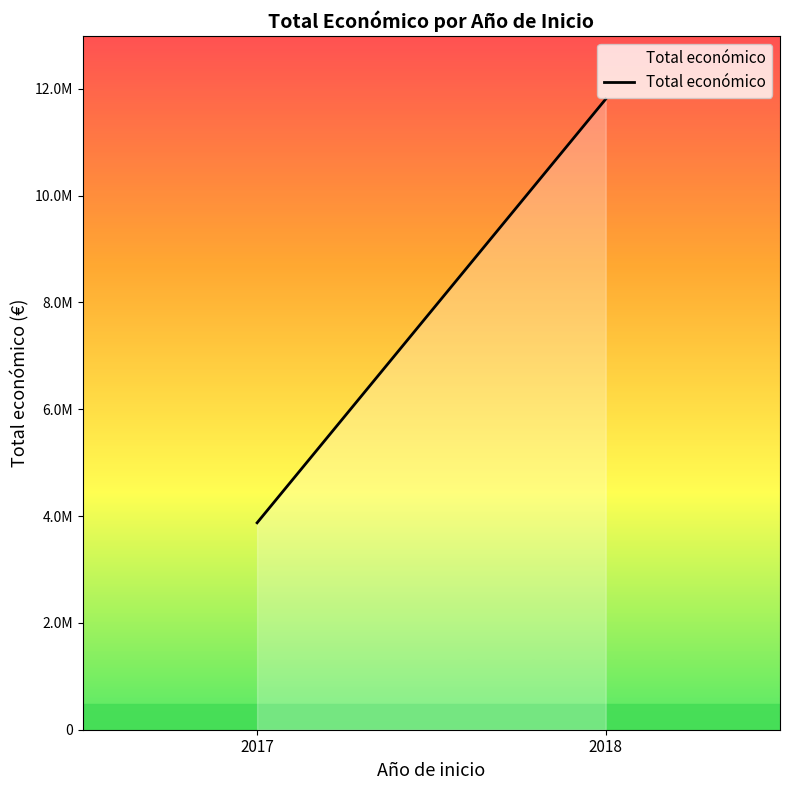

Does the chart display data point markers on the line(s)?

No